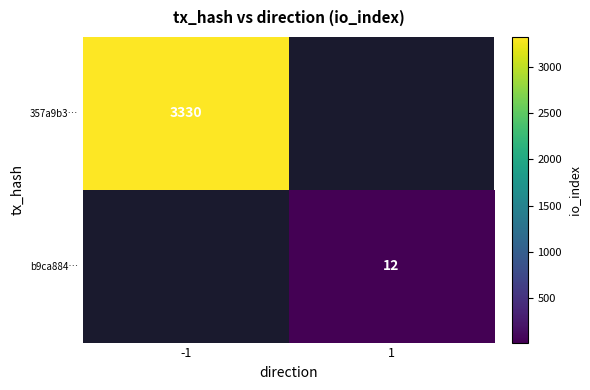

The value of b9ca884… at 1 is 19. True or false?

False